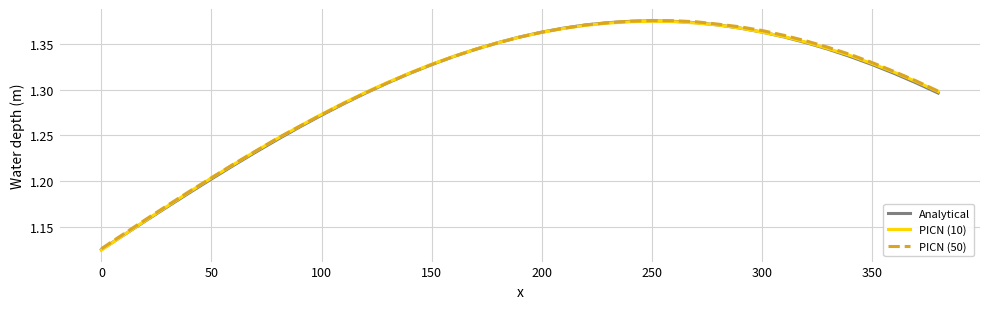

Count the Analytical values in the range 1 to 2.

39